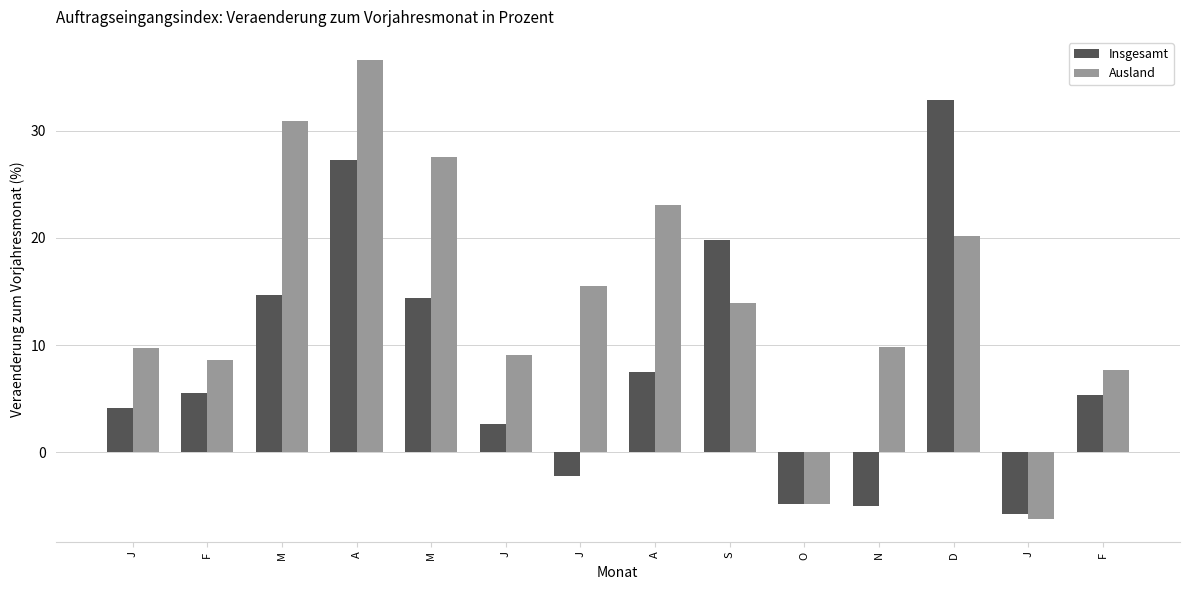

The Insgesamt series shows 11.6 at A. True or false?

False